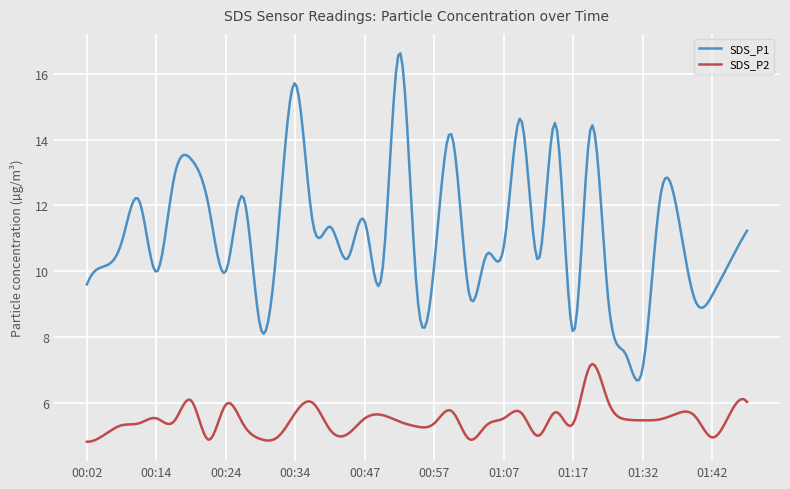

Rank the series by their maximum value, from highest to lowest.

SDS_P1, SDS_P2